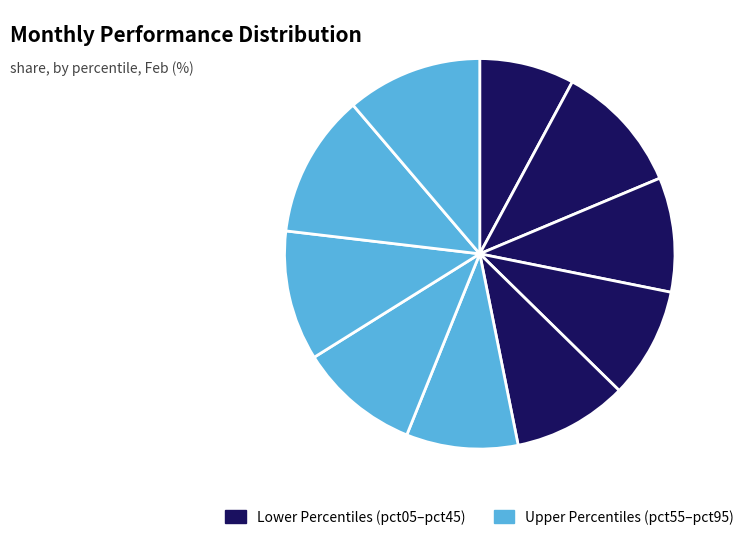

Count the number of slices in the pie.

10